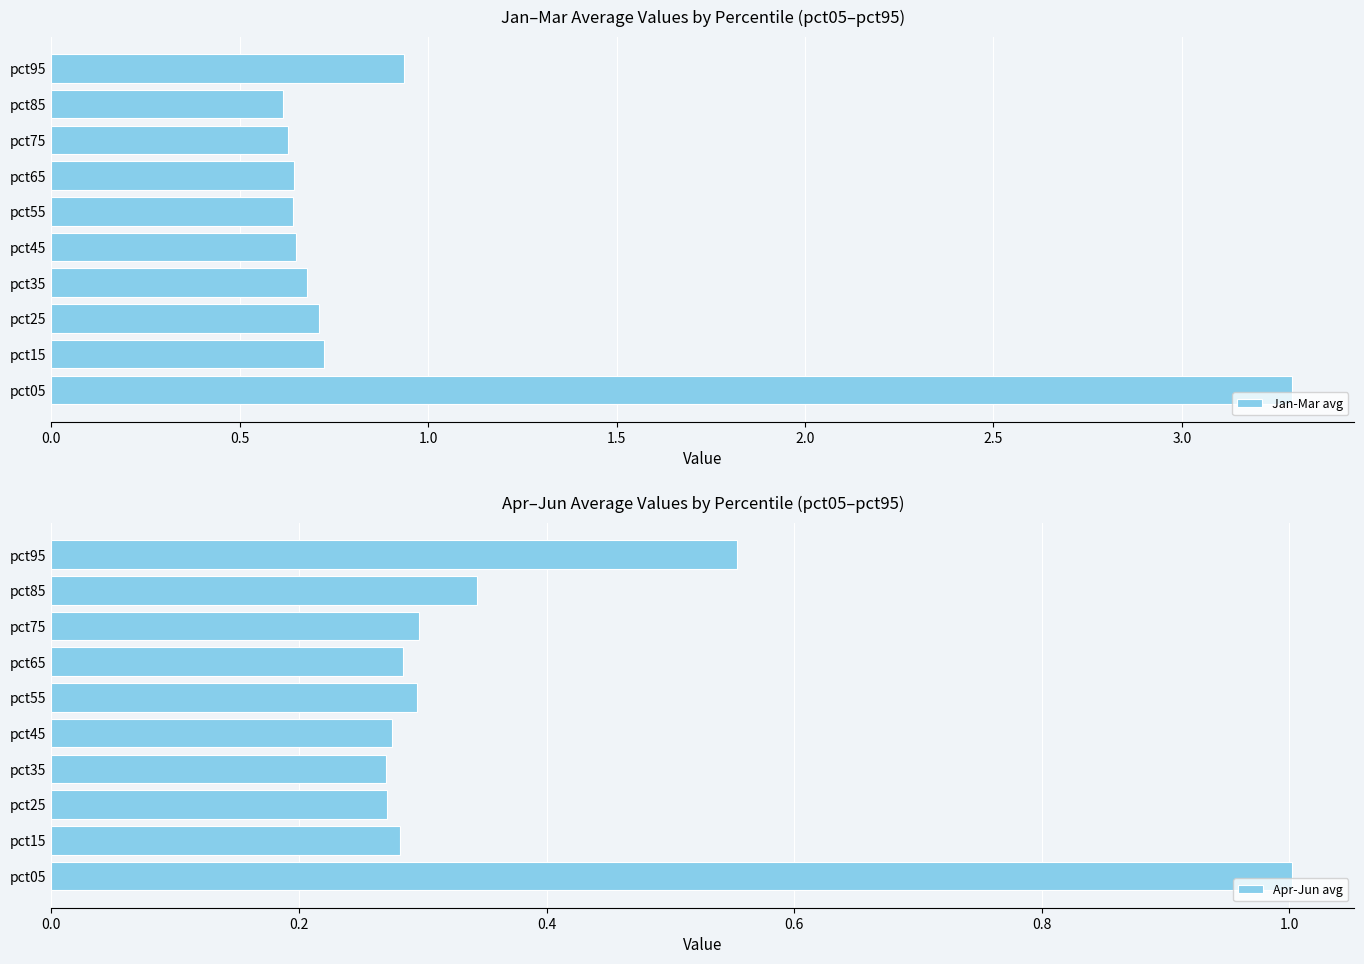

What is the highest value of the Jan-Mar avg series?

3.3